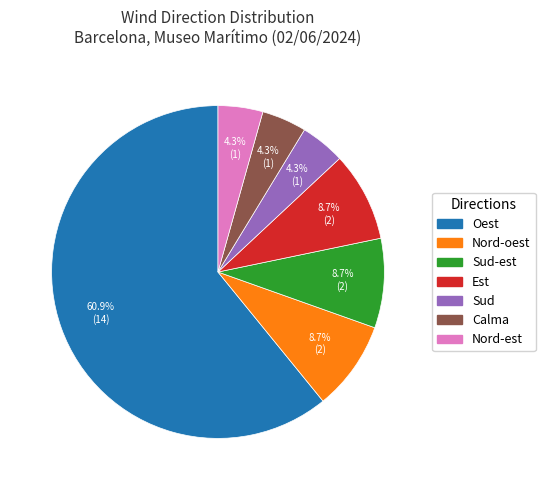

Is there a majority slice in this chart?

Yes